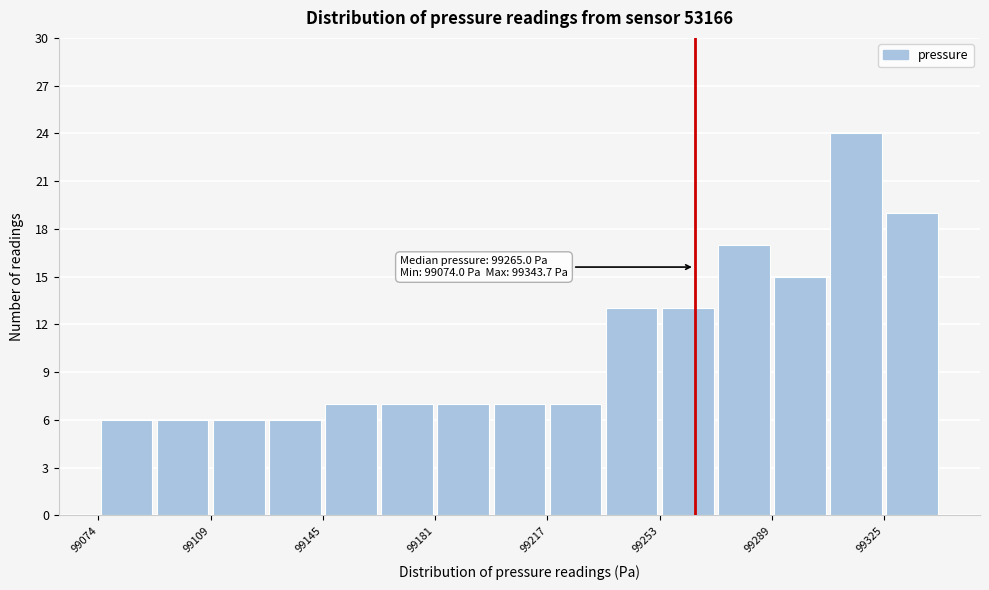

Read against the x-axis, roughly where is the centre of the tallest bar?

99315